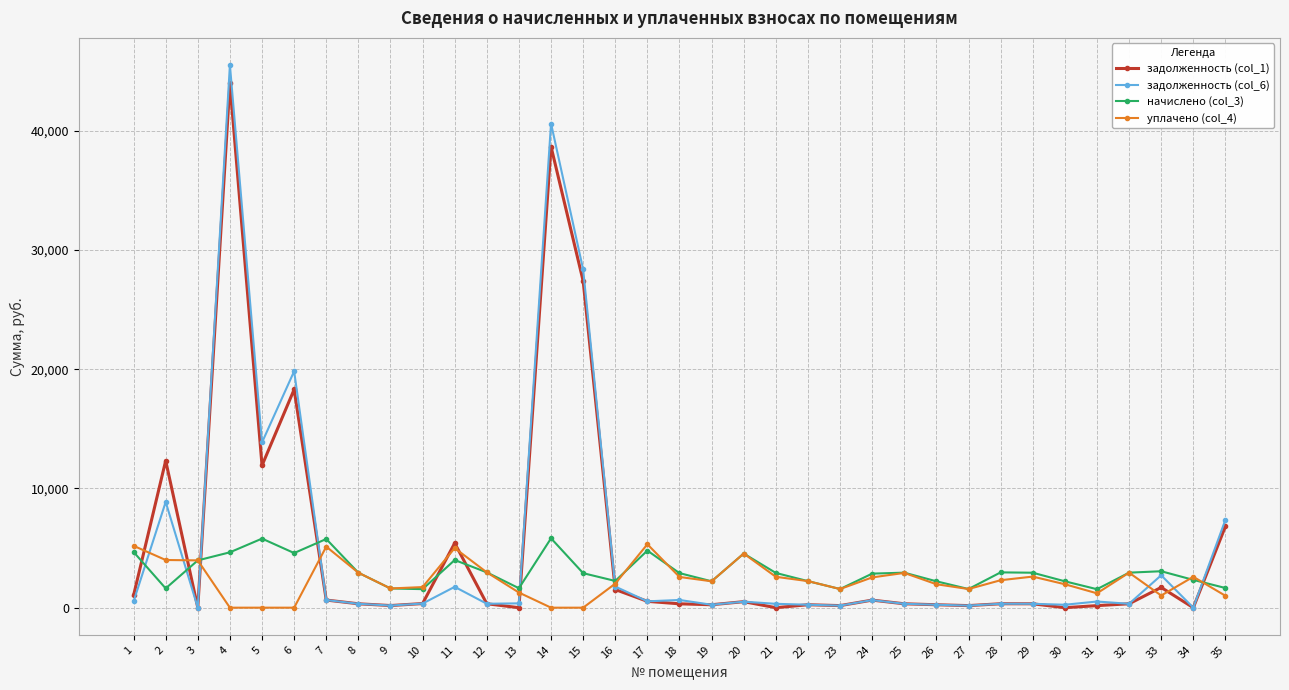

What is the difference between the second highest and minimum values in the задолженность (col_6) series?

40621.0